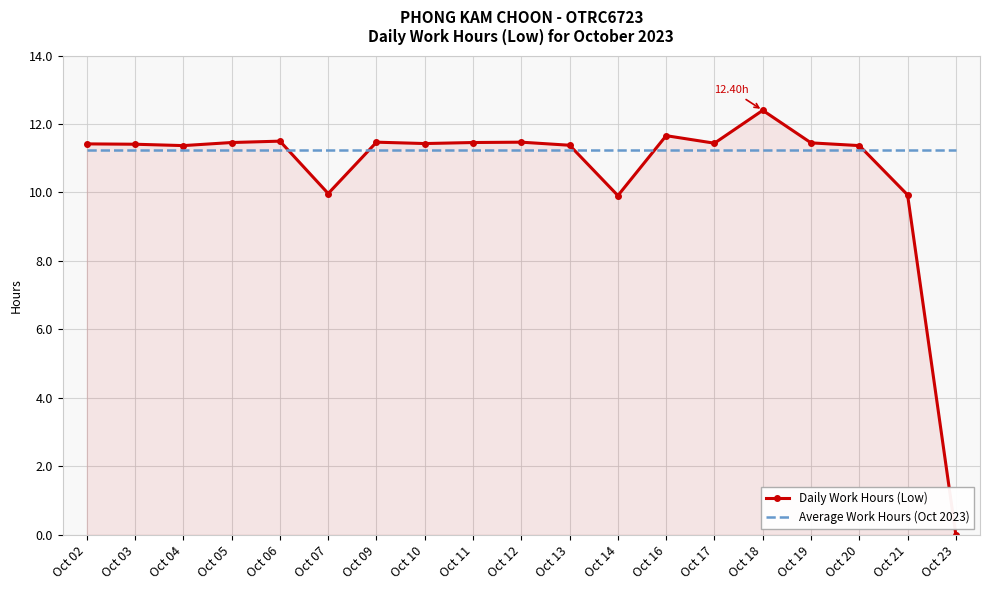

At Oct 21, list the series in order from largest to smallest.

Average Work Hours (Oct 2023), Daily Work Hours (Low)